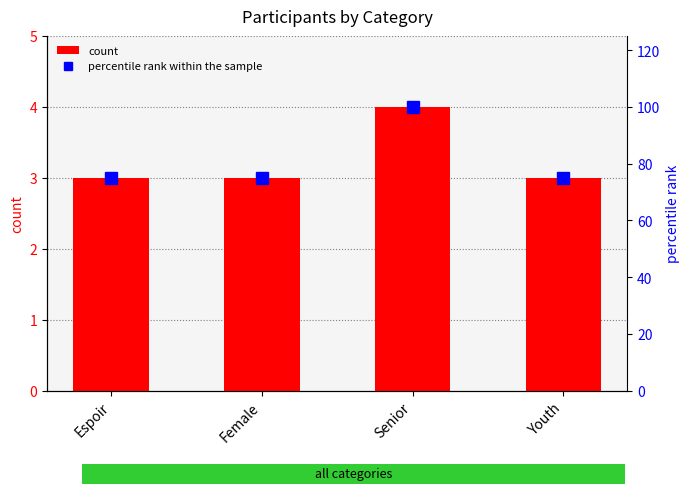

Rank the categories by count value from lowest to highest.

Espoir, Female, Youth, Senior